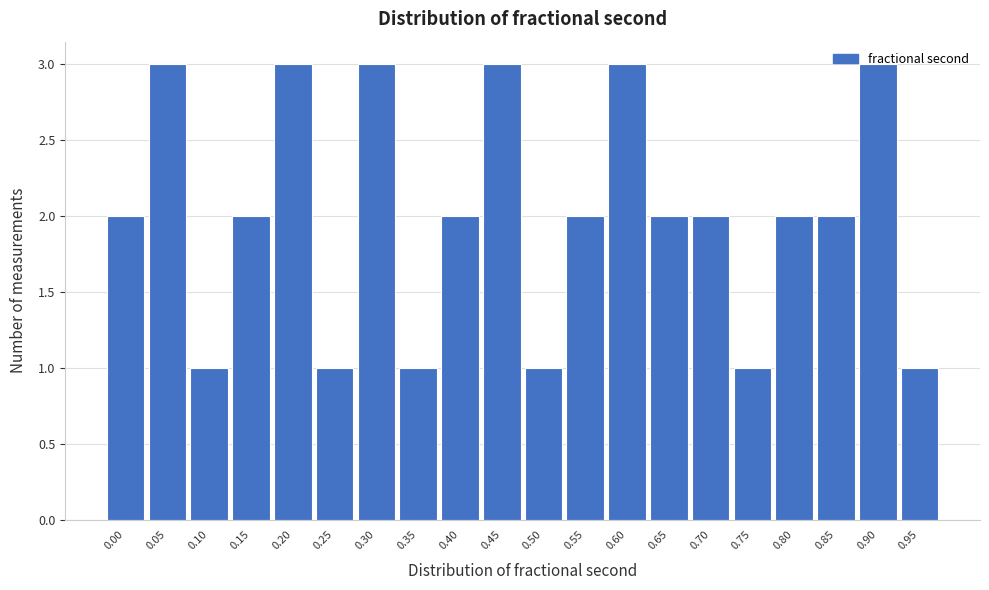

Which has a higher value, 0.70 or 0.45?

0.45